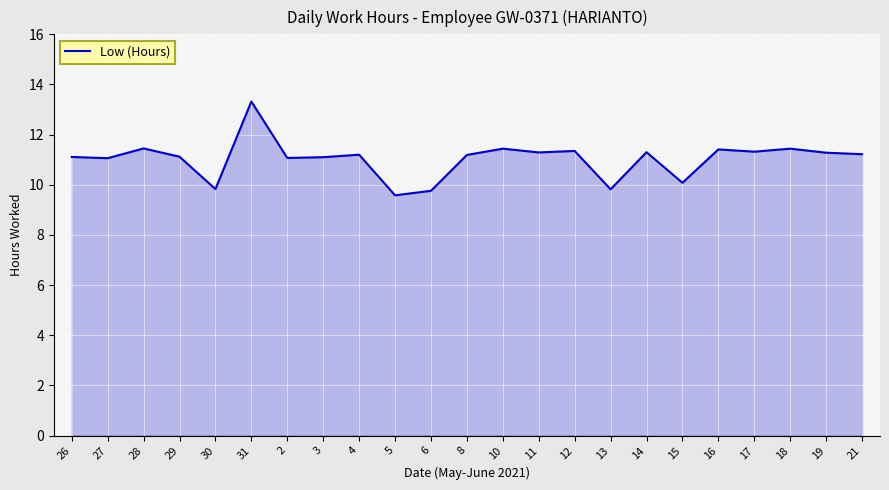

Which label corresponds to the largest value in the chart?

31